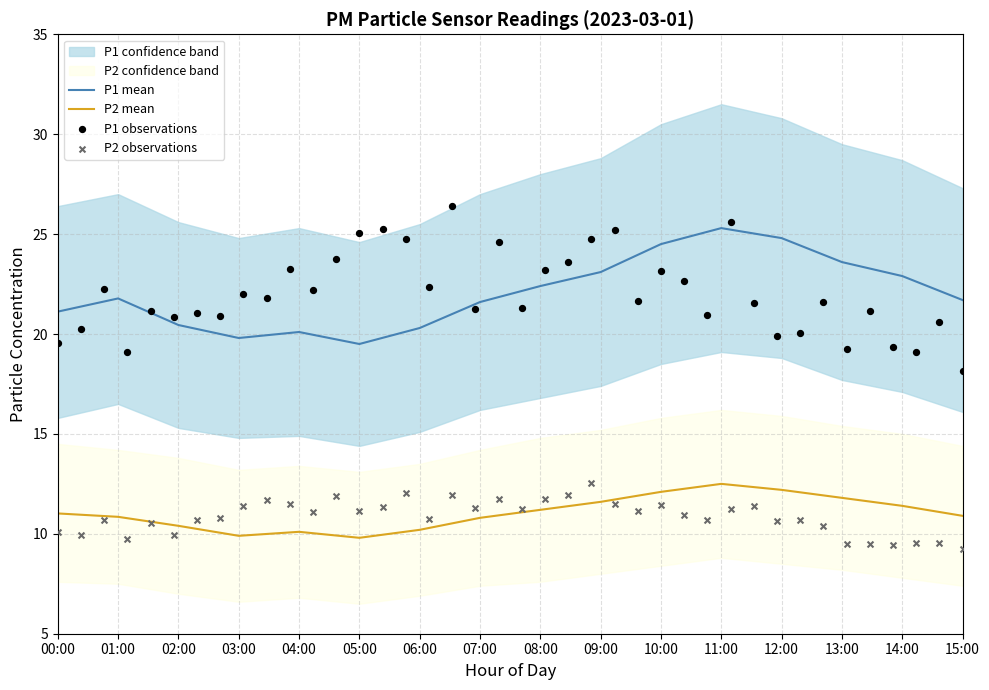

At how many categories does at least one series exceed 25?

14